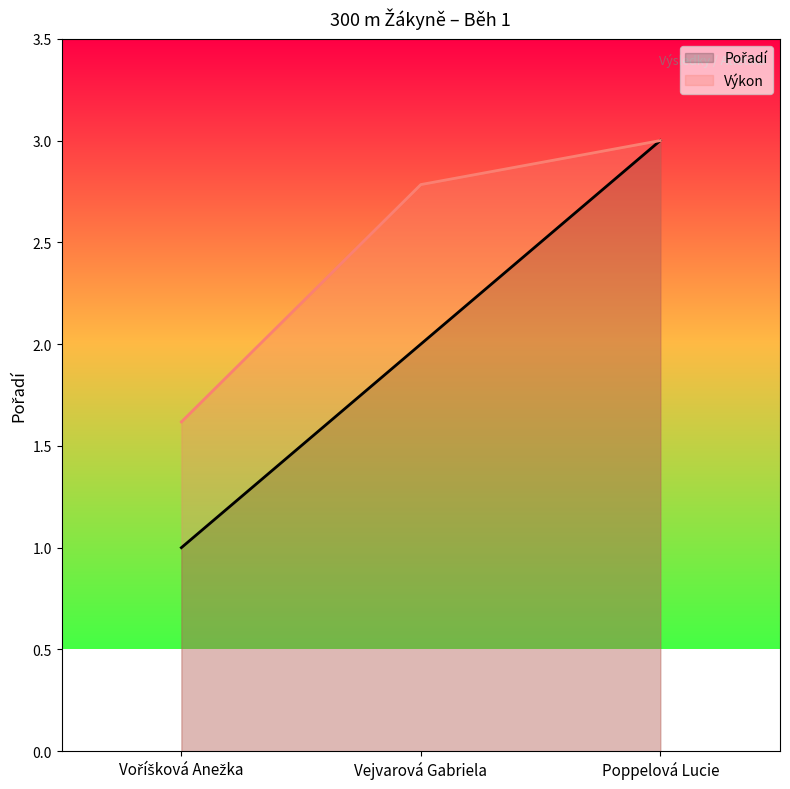

List the labels in order of Výkon value, smallest first.

Voříšková Anežka, Vejvarová Gabriela, Poppelová Lucie